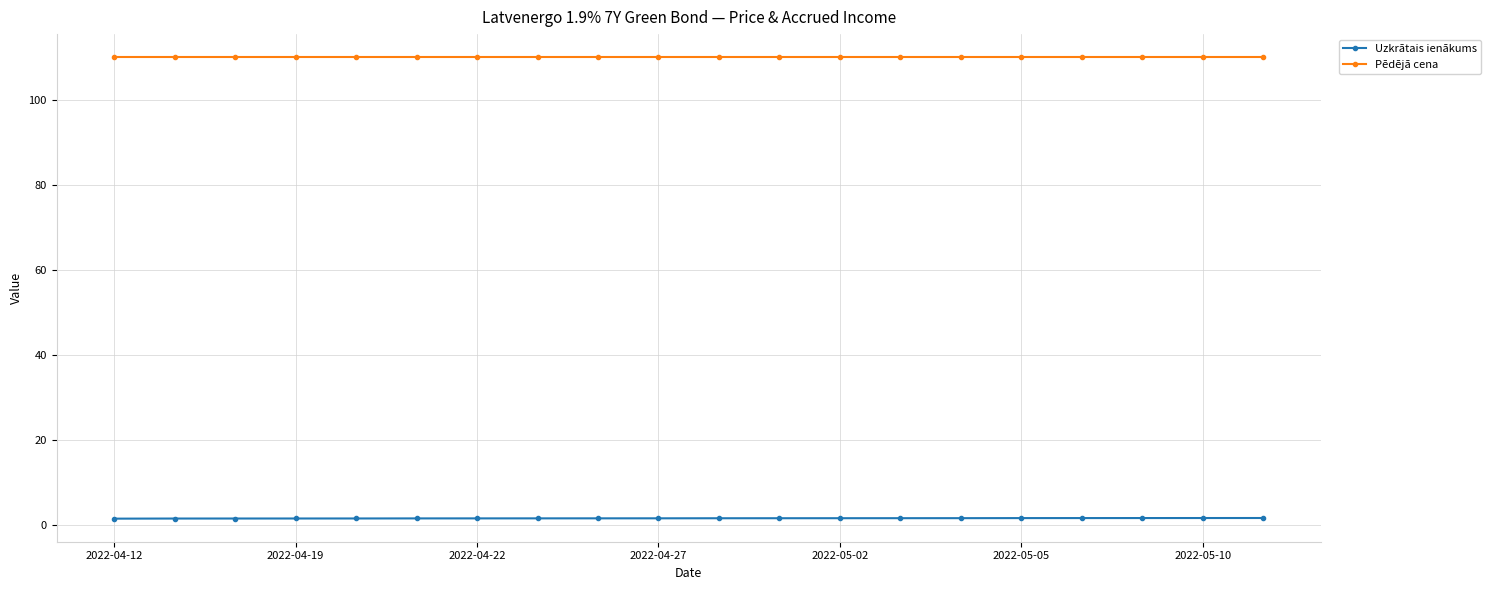

At how many categories does at least one series exceed 100?

20